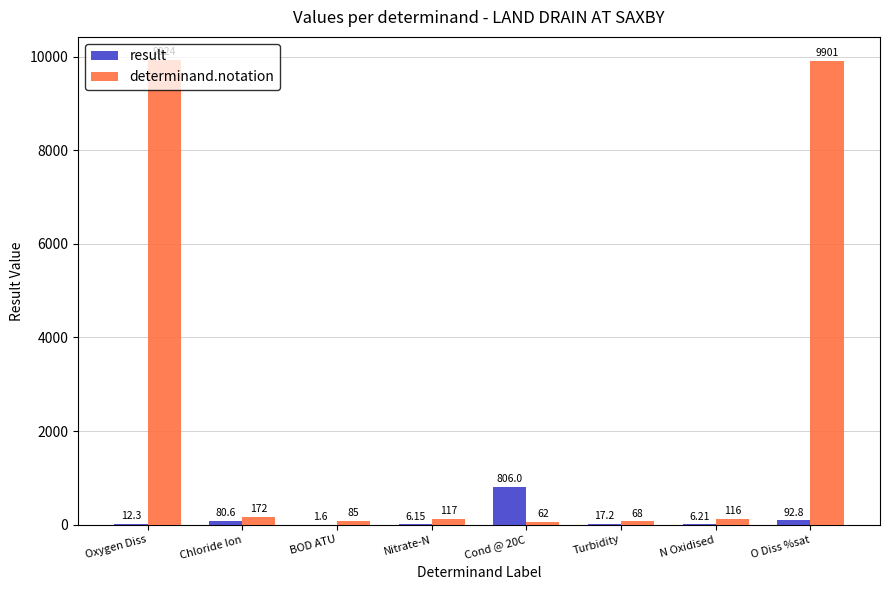

Which series changed the most between Chloride Ion and BOD ATU?

determinand.notation